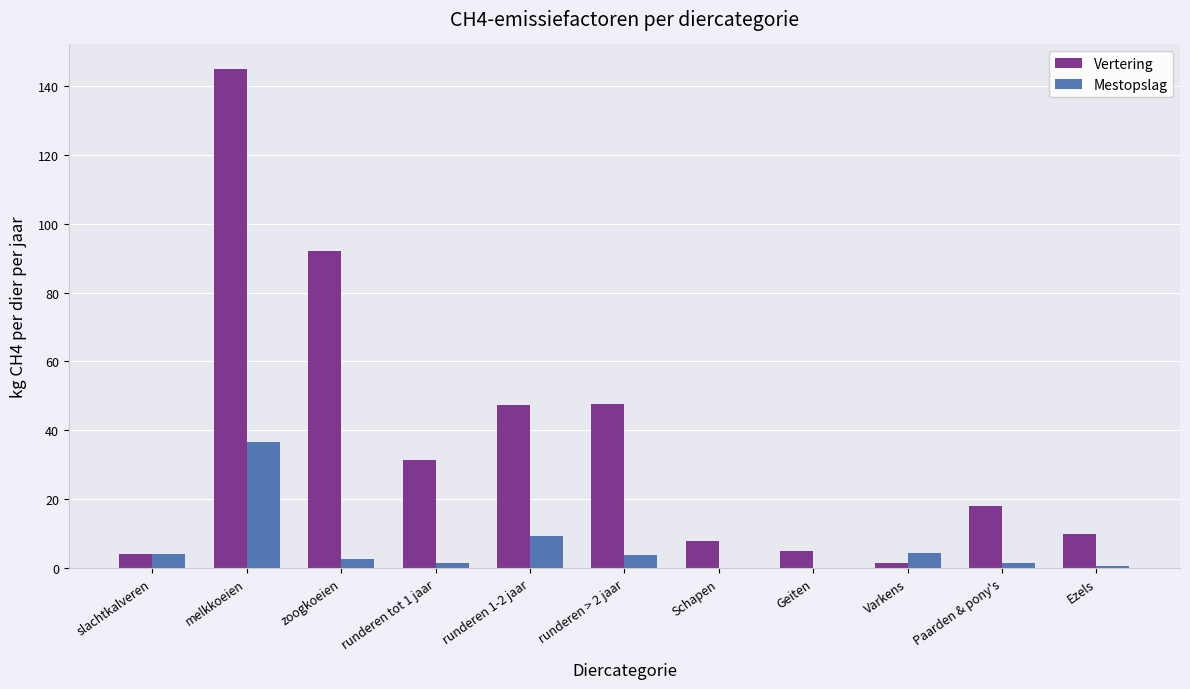

Does the chart contain stacked bars?

No